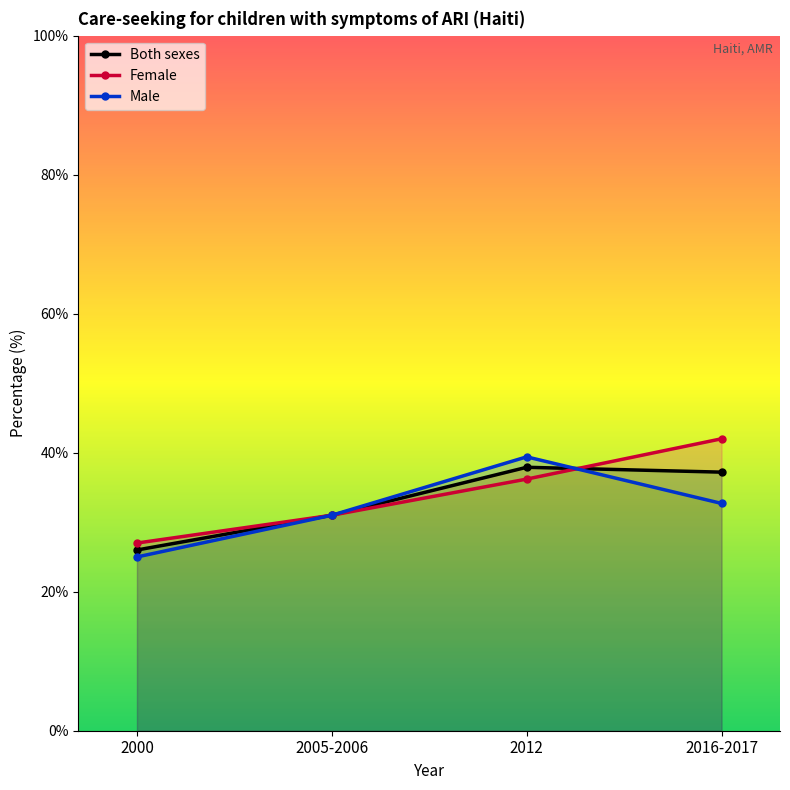

List the series in order of their peak value, lowest first.

Both sexes, Male, Female